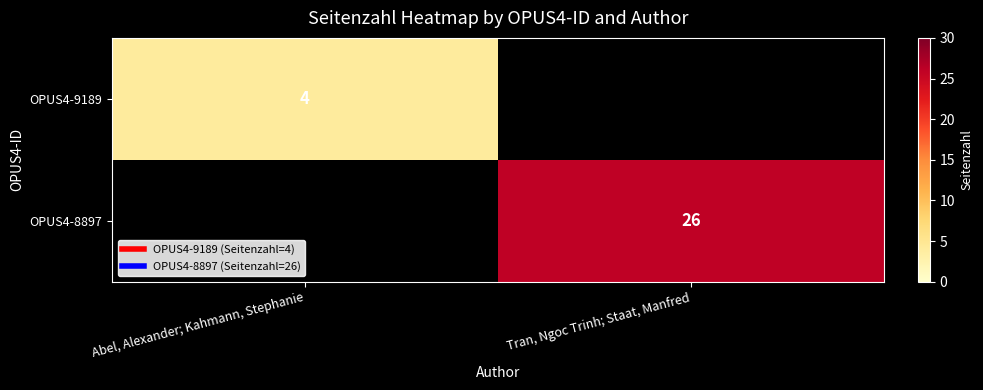

Read the OPUS4-8897 value at Tran, Ngoc Trinh; Staat, Manfred.

26